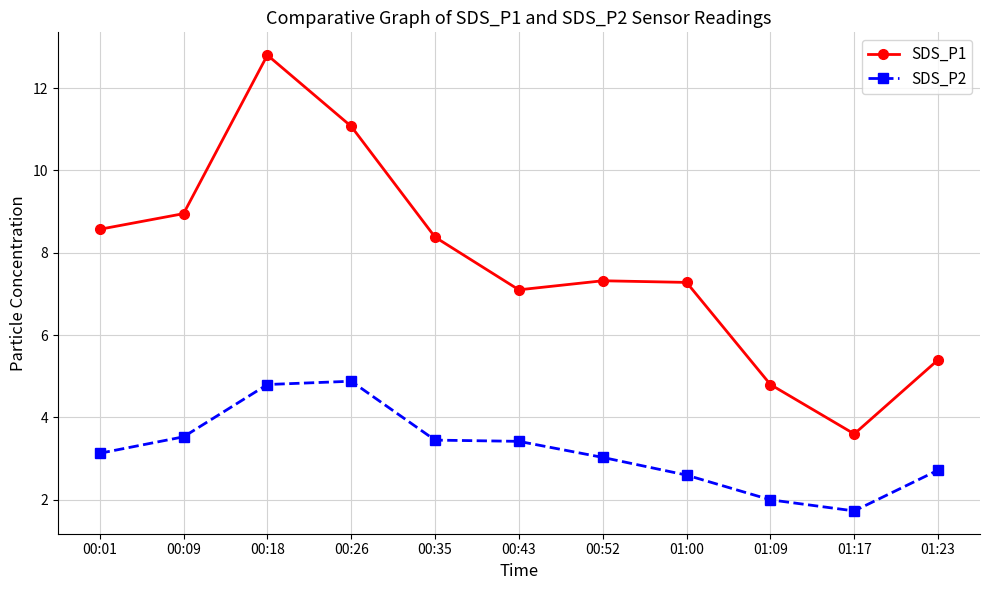

Where is SDS_P1 nearest to the value 8?

00:35